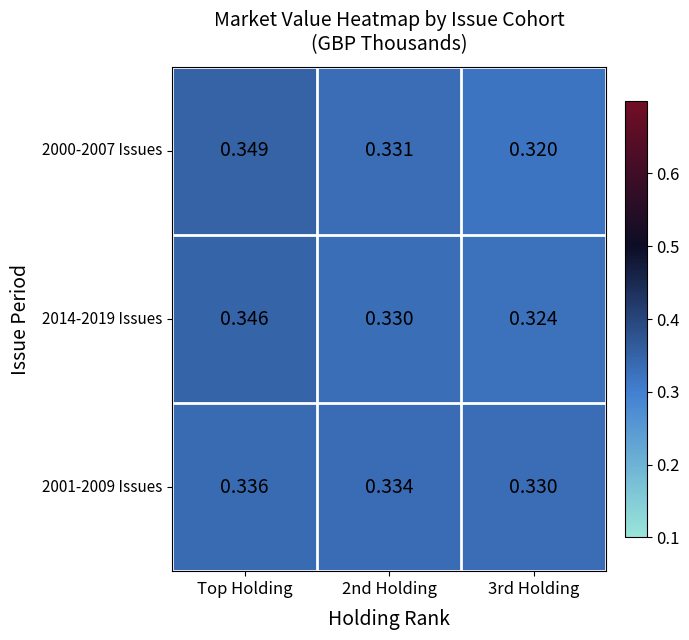

Is the value of 2014-2019 Issues at Top Holding greater than the value of 2000-2007 Issues at 2nd Holding?

Yes